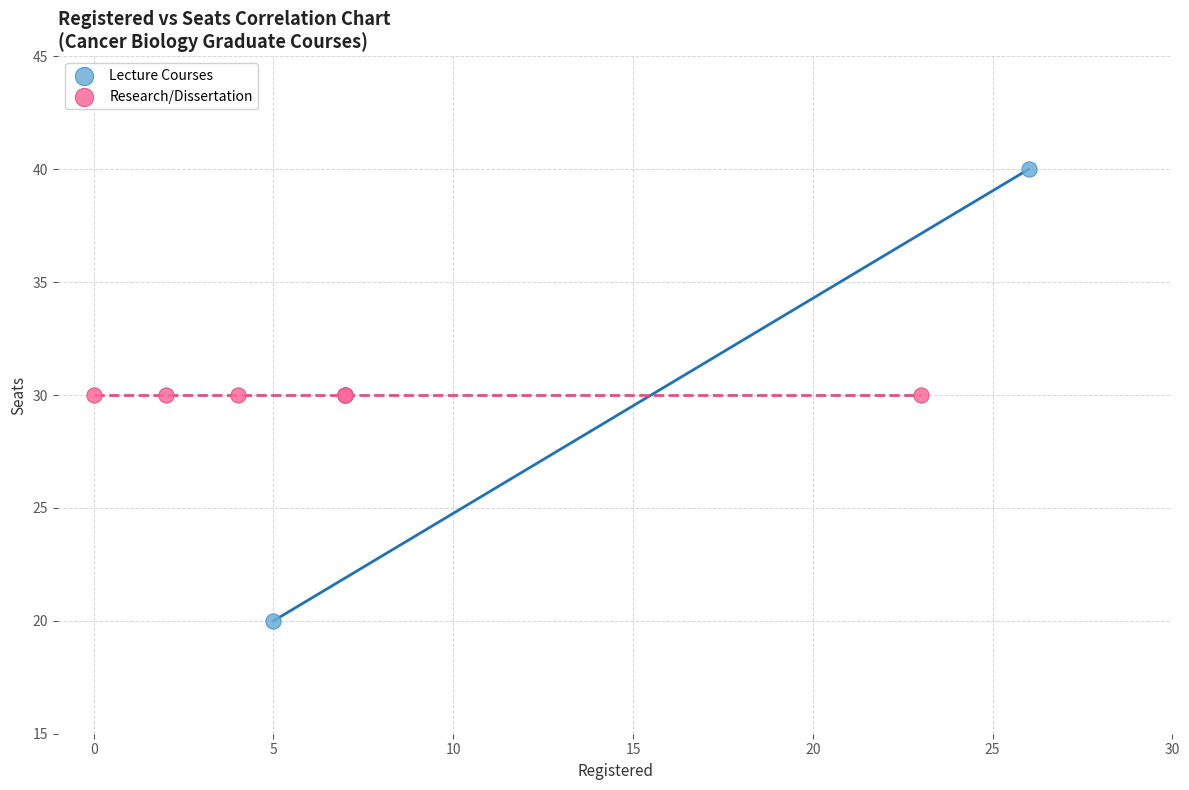

What are all the series names shown in the legend?

Lecture Courses, Research/Dissertation